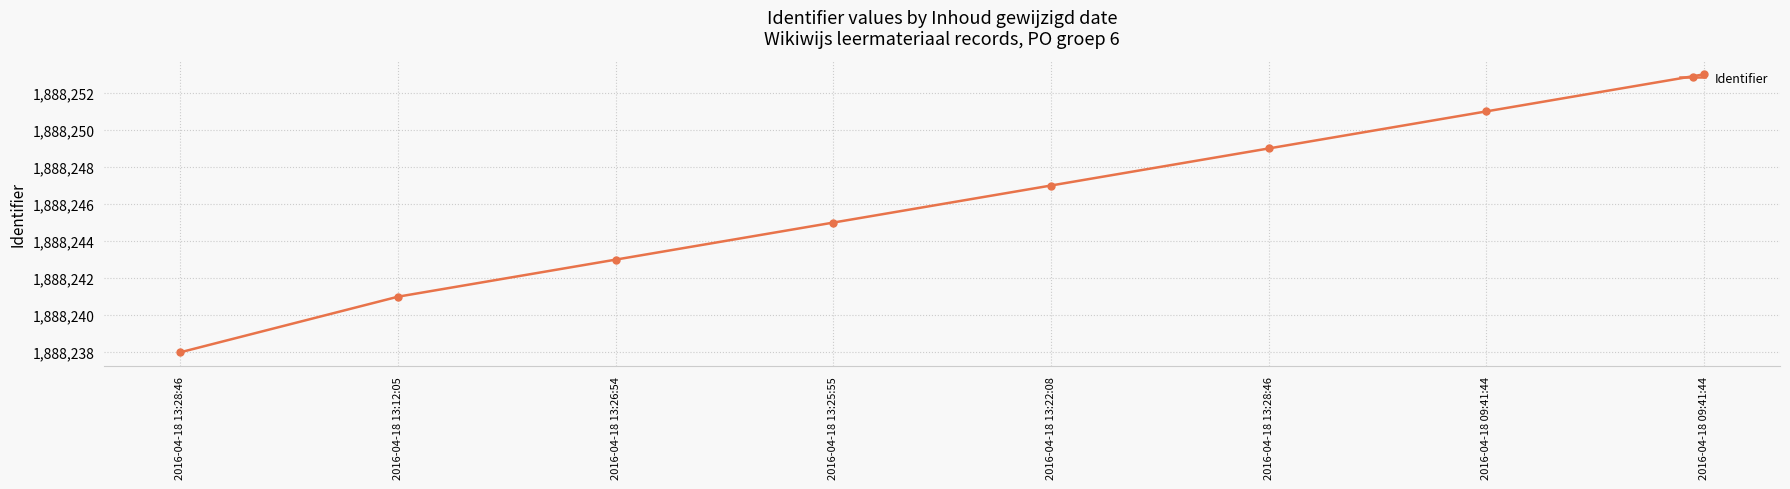

The chart shows a value of 1888249 at 2016-04-18 13:28:46. True or false?

True